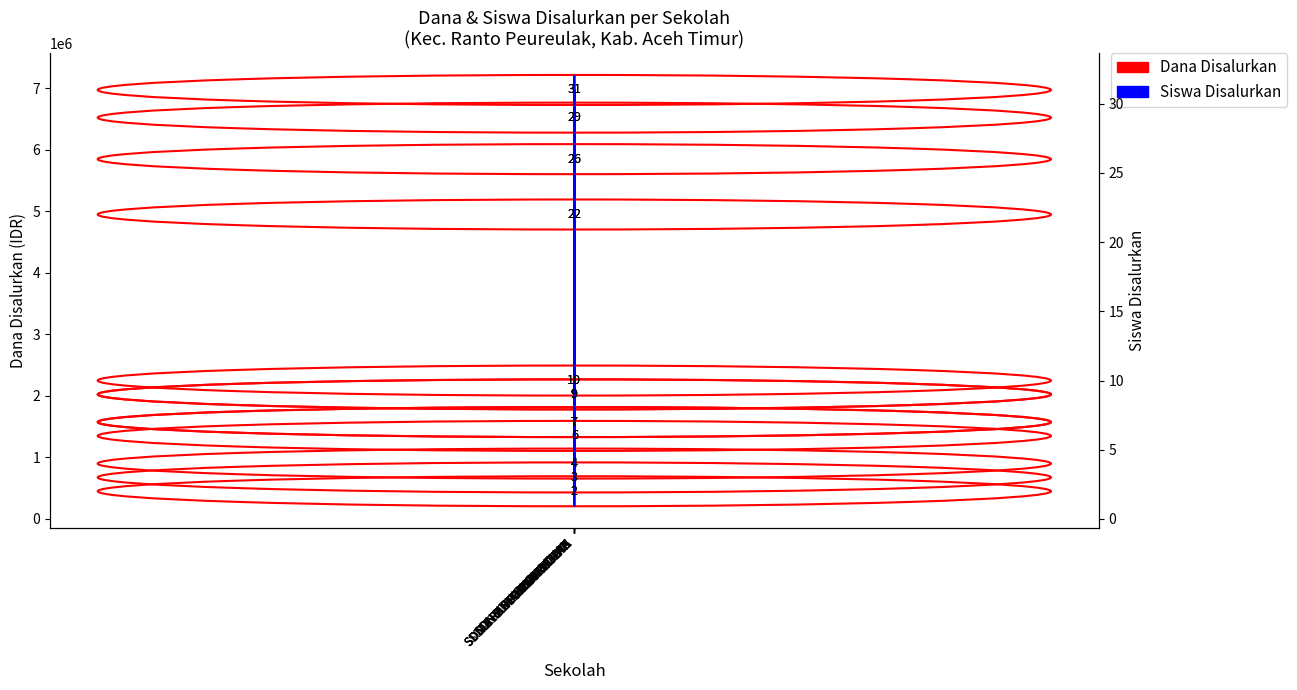

How many interior local valleys does the Siswa Disalurkan series have?

4